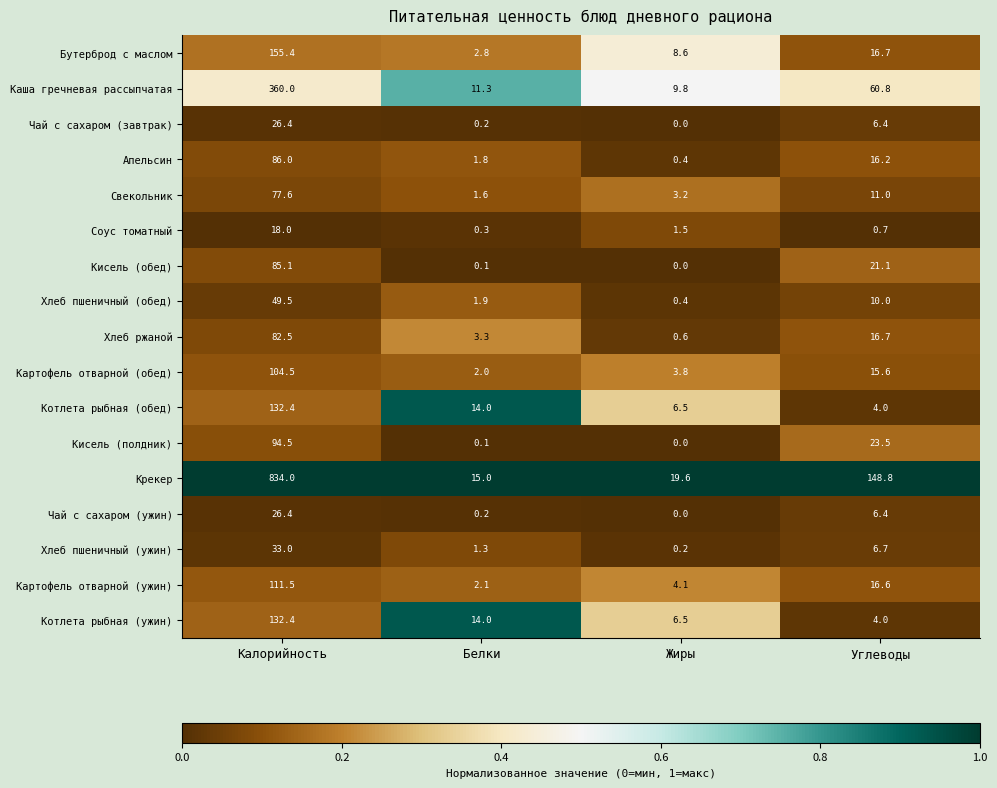

What is the spread (max minus min) of values at Калорийность?

816.0